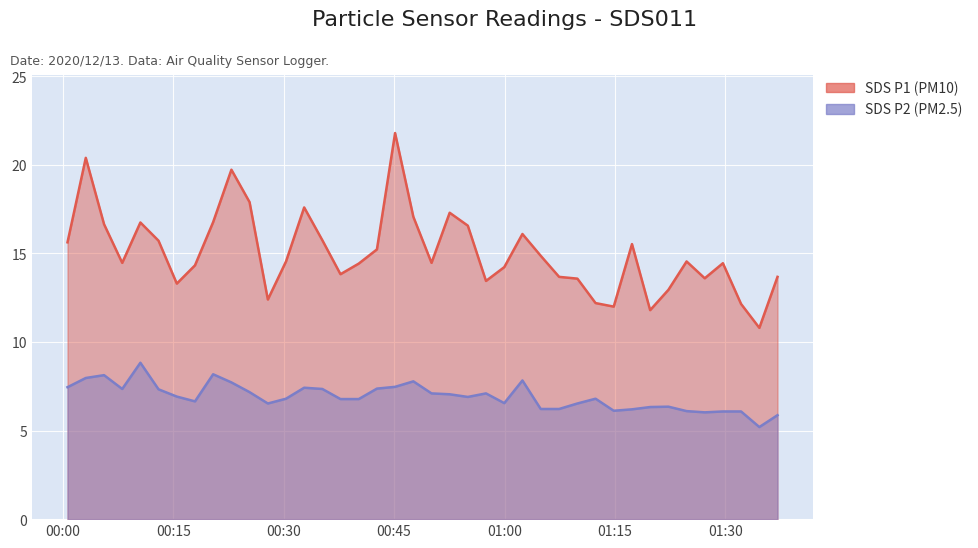

How many distinct data groups are displayed?

2